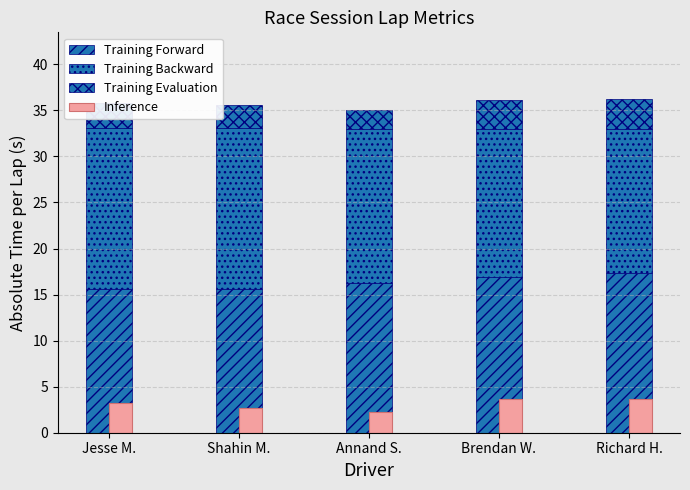

Reading right to left, list all the values displayed in this chart.

Training Forward: Richard H.=17.3	Brendan W.=16.9	Annand S.=16.3	Shahin M.=15.6	Jesse M.=15.6
Training Backward: Richard H.=15.7	Brendan W.=16.1	Annand S.=16.7	Shahin M.=17.4	Jesse M.=17.4
Training Evaluation: Richard H.=3.2	Brendan W.=3.1	Annand S.=2.1	Shahin M.=2.6	Jesse M.=2.8
Inference: Richard H.=3.6	Brendan W.=3.6	Annand S.=2.3	Shahin M.=2.7	Jesse M.=3.2